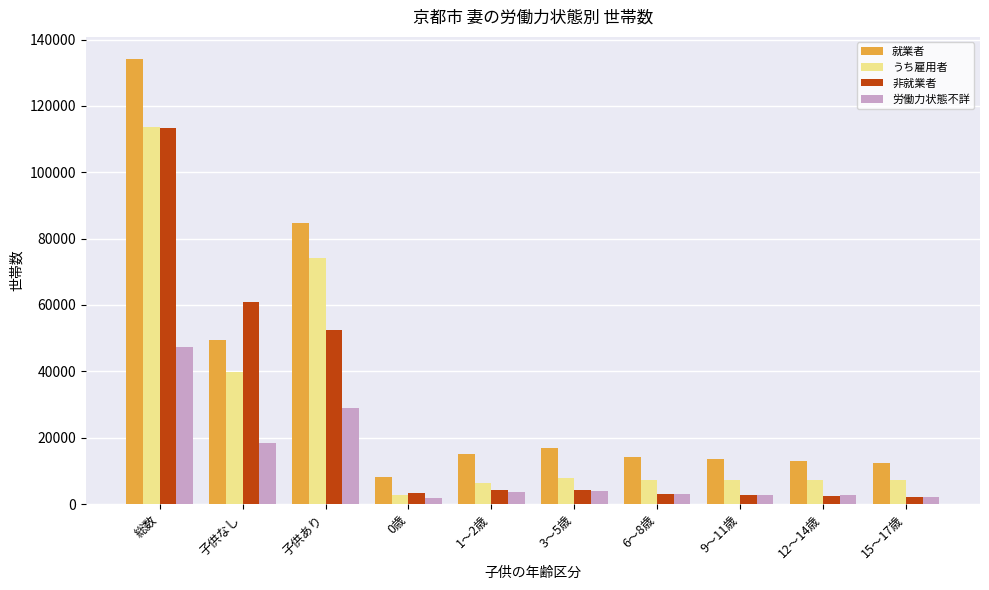

What position from the left is 子供あり?

3